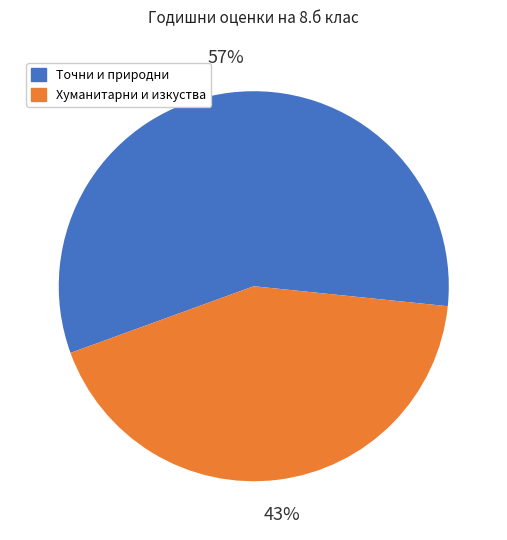

To the nearest percent, what is the difference between the largest and smallest slice percentages?

14%